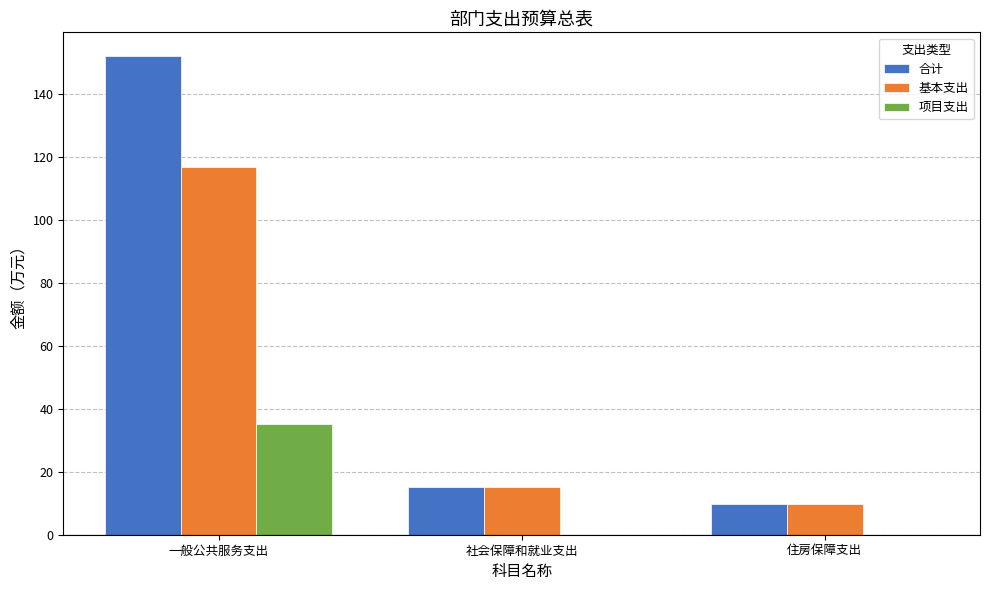

Where is 合计 nearest to the value 80?

社会保障和就业支出